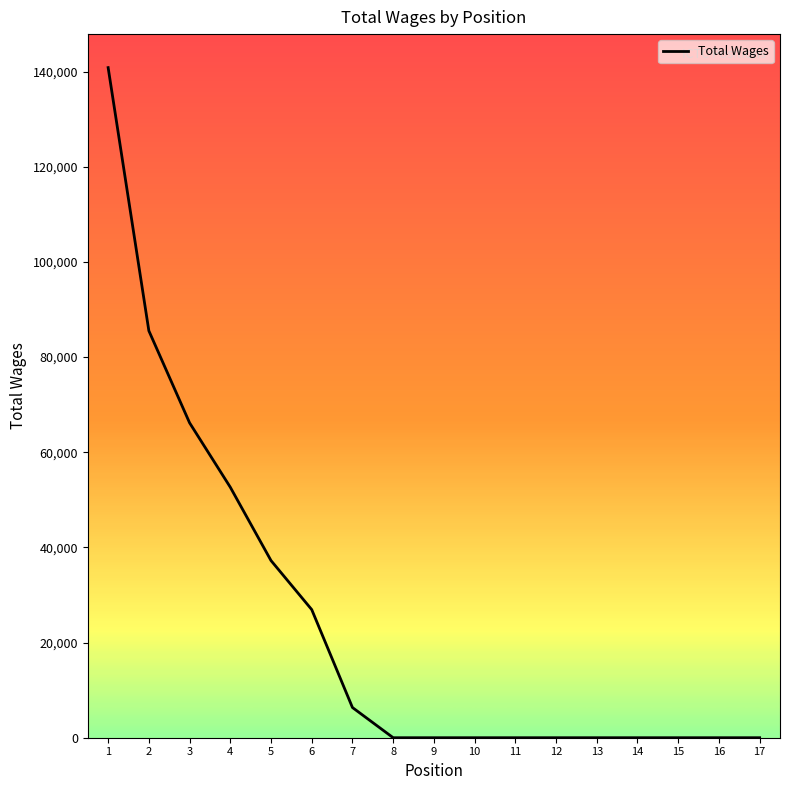

Does the chart display data point markers on the line(s)?

No